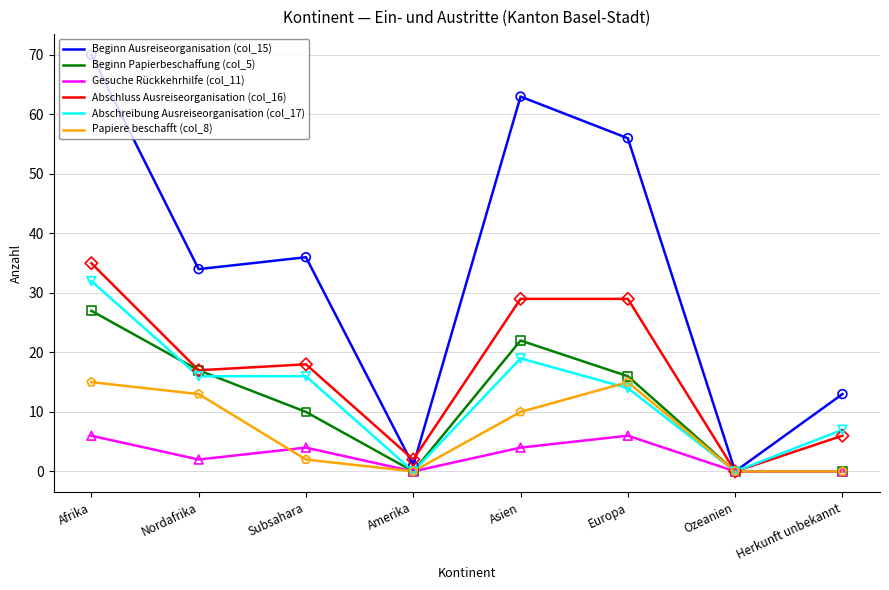

What are all the series names shown in the legend?

Beginn Ausreiseorganisation (col_15), Beginn Papierbeschaffung (col_5), Gesuche Rückkehrhilfe (col_11), Abschluss Ausreiseorganisation (col_16), Abschreibung Ausreiseorganisation (col_17), Papiere beschafft (col_8)